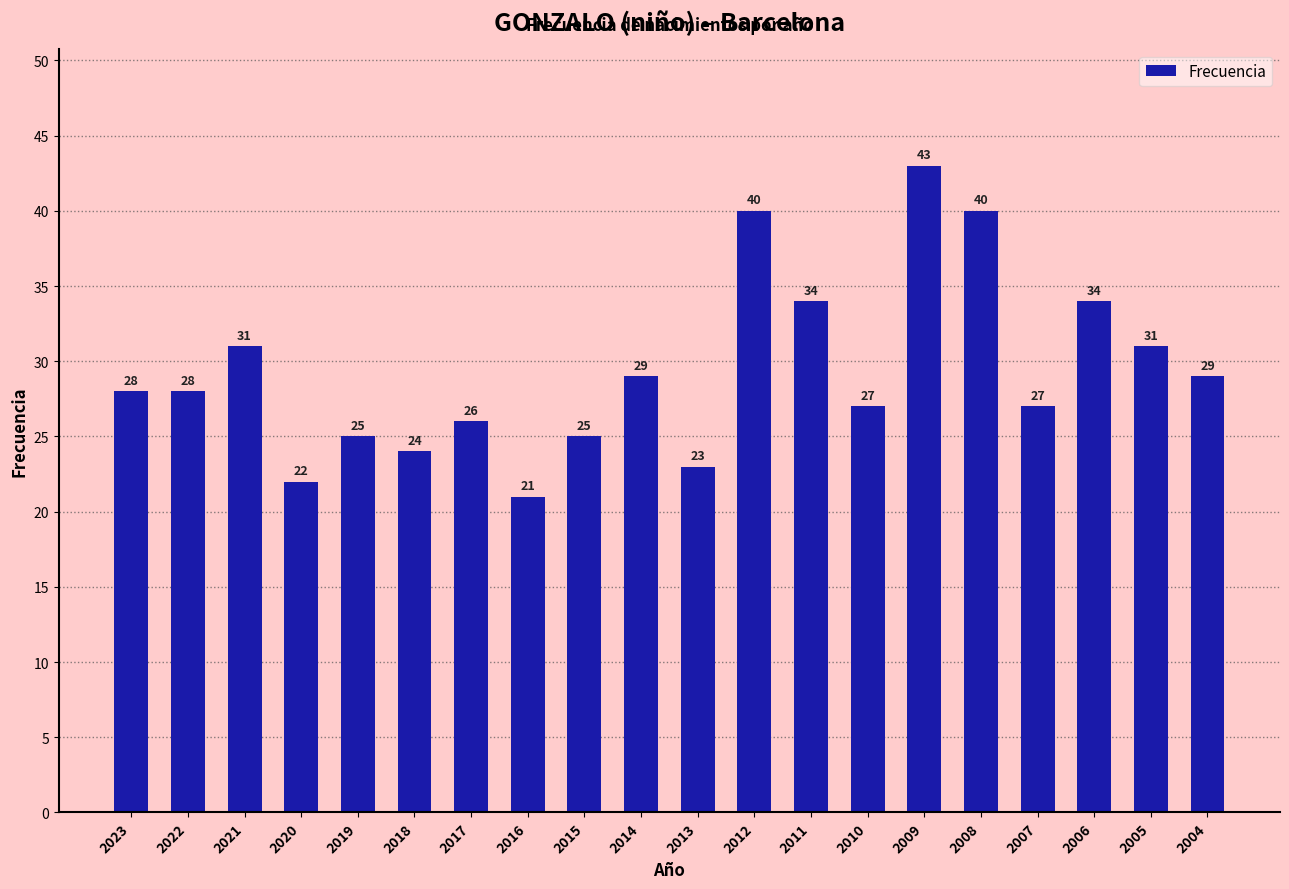

What is the greatest value displayed?

43